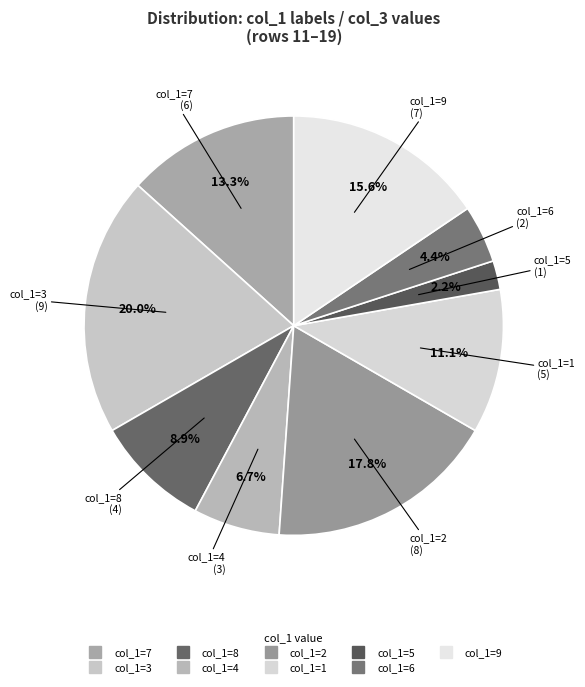

Count the number of slices in the pie.

9